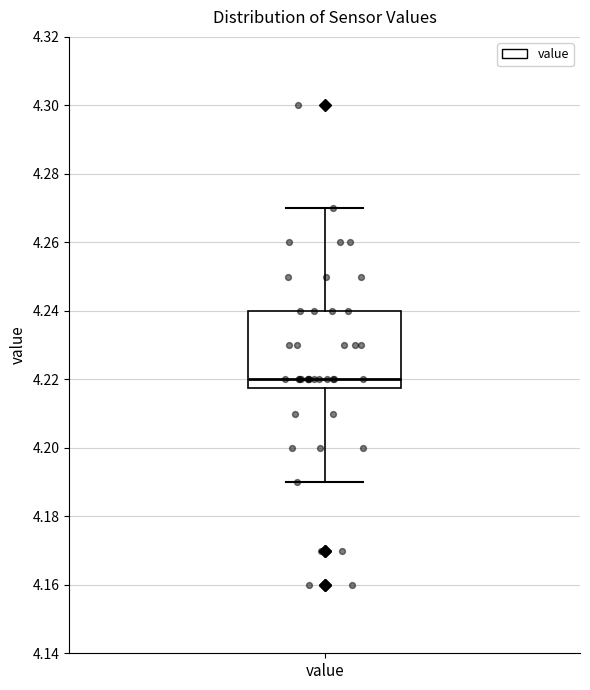

Where does the upper whisker of the box for value end on the y-axis? The values are not printed on the chart, so give them approximately, as read against the axis.

4.270